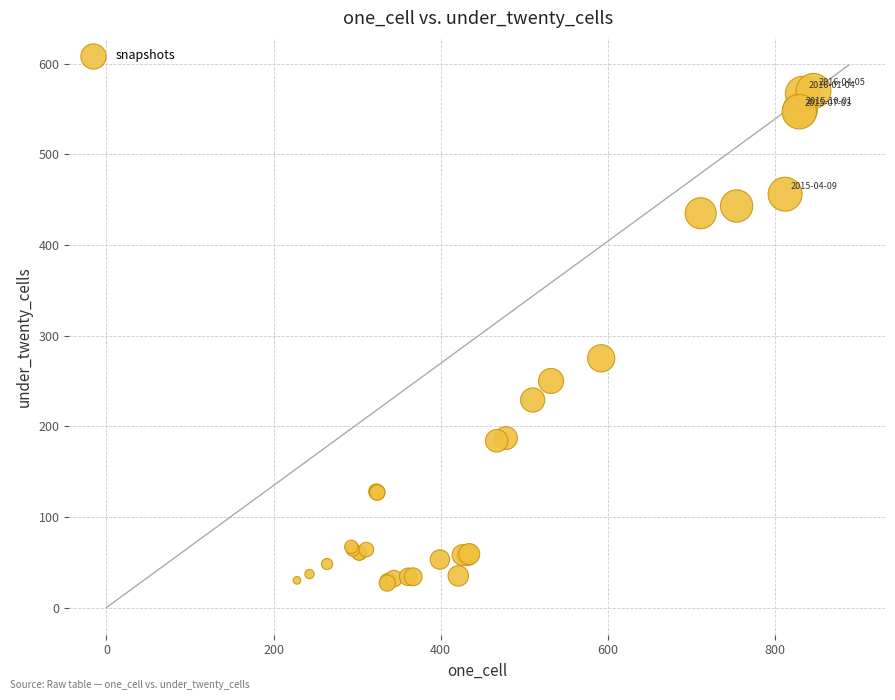

What Y value in the scatter plot is closest to 298?

275